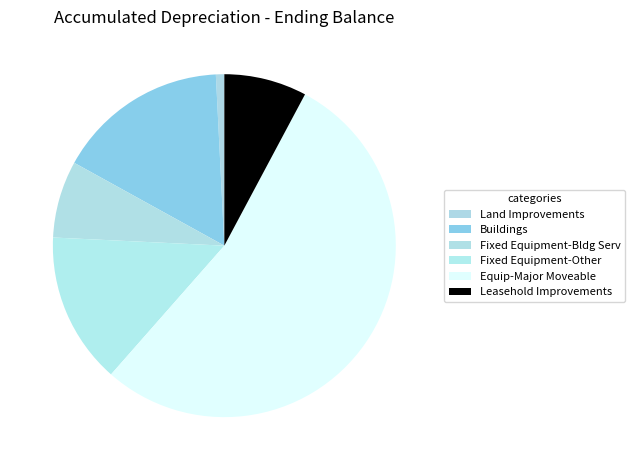

Count the number of slices in the pie.

6